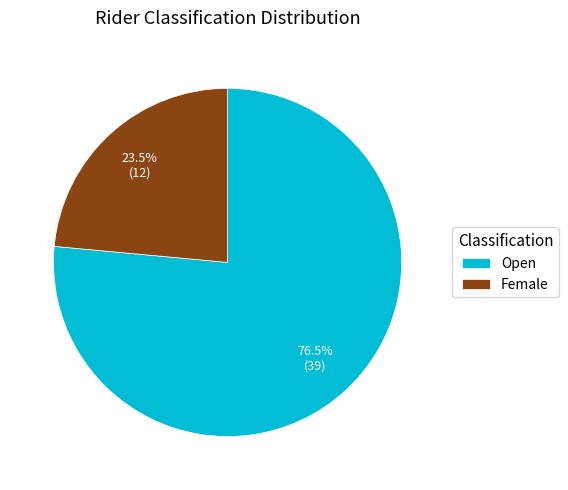

Combined, what portion of the pie is Open and Female?

100.0%